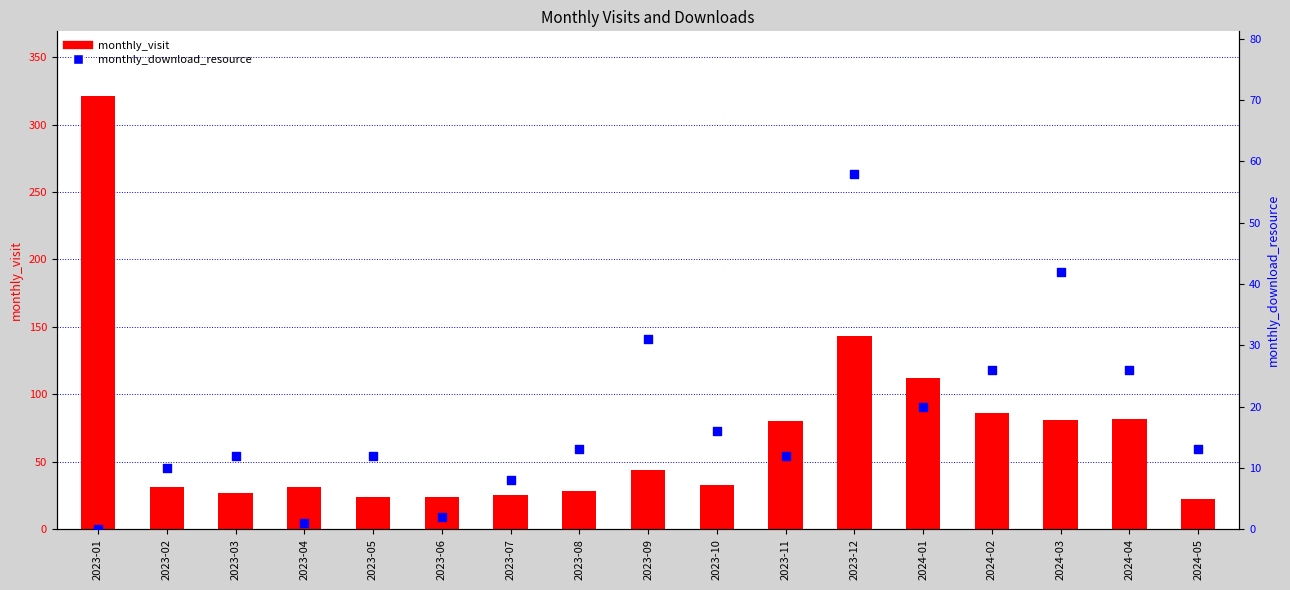

Which series has the largest Y range (max minus min)?

monthly_visit